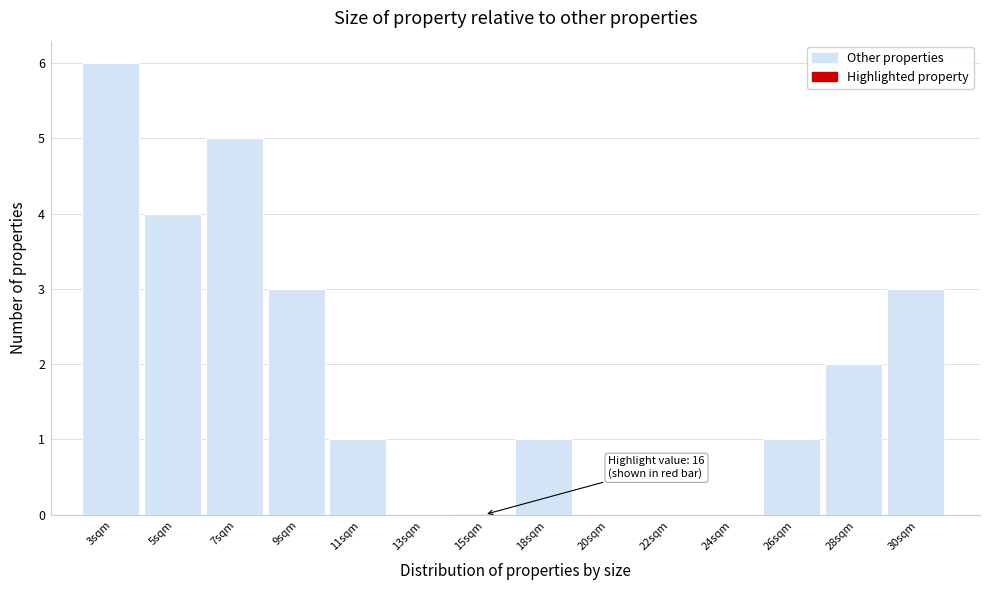

Reading left to right, transcribe all the data shown in this chart.

3sqm=6	5sqm=4	7sqm=5	9sqm=3	11sqm=1	13sqm=0	15sqm=0	18sqm=1	20sqm=0	22sqm=0	24sqm=0	26sqm=1	28sqm=2	30sqm=3